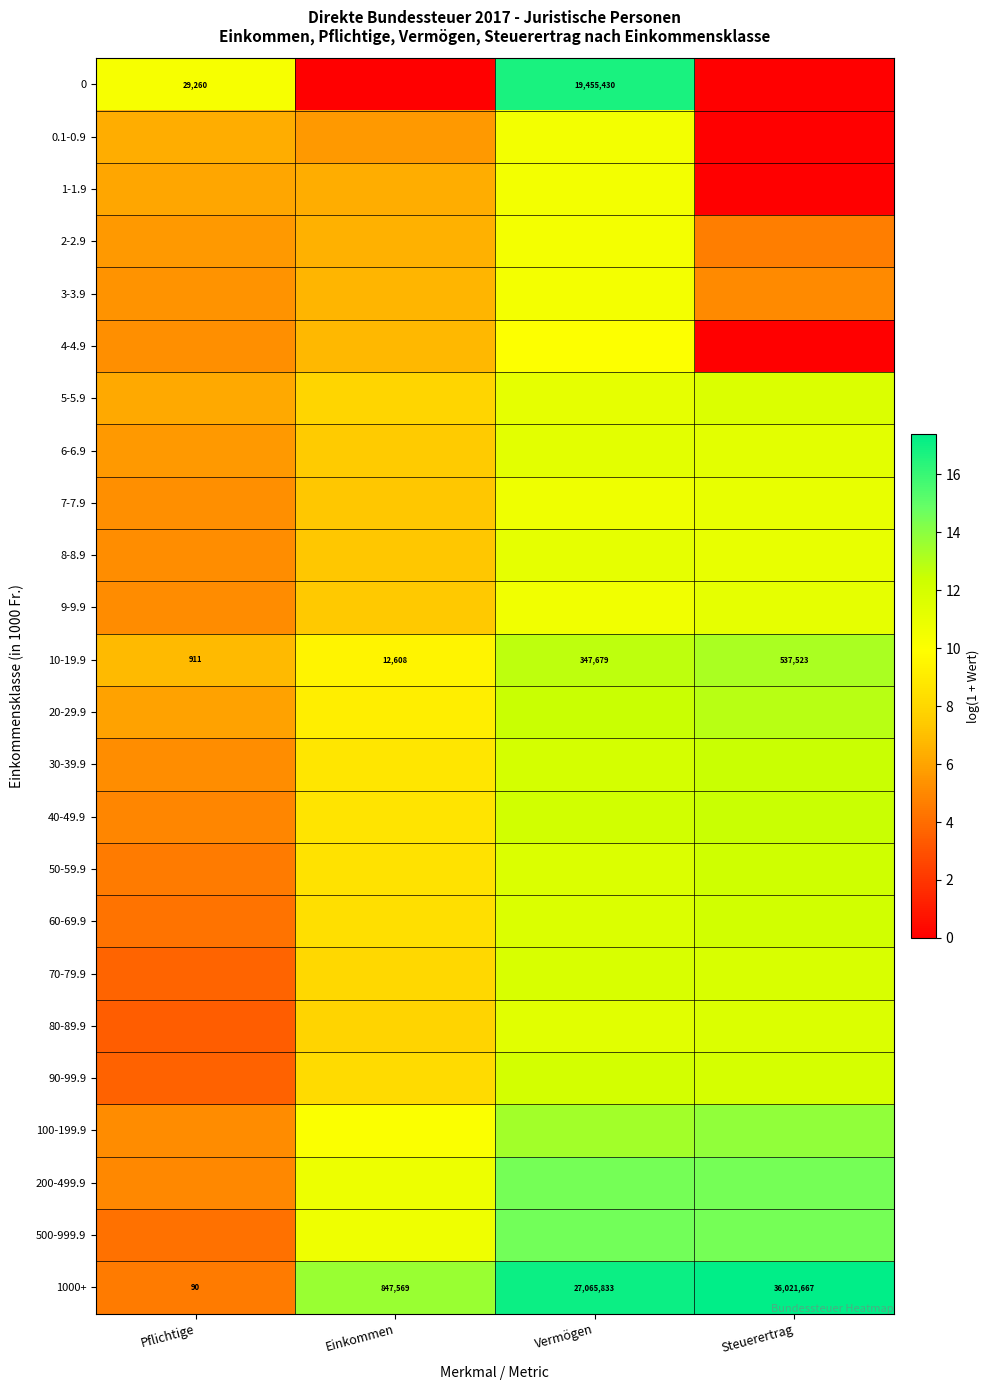

The value of 5-5.9 at Vermögen is 6.0. True or false?

False